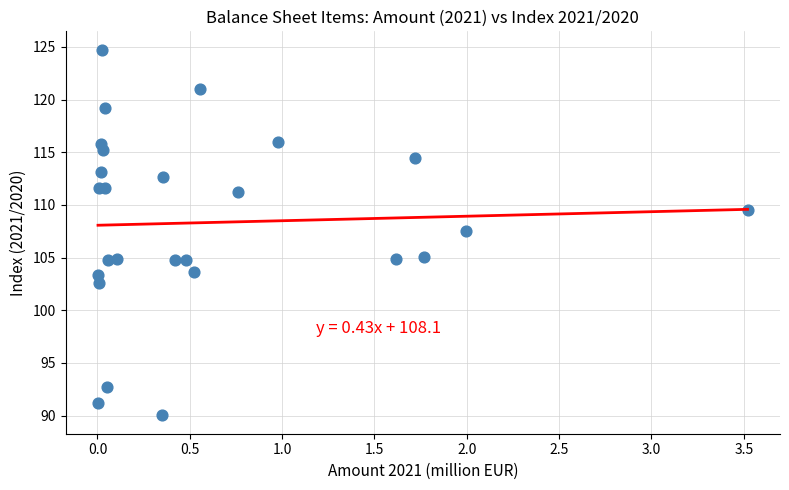

What Y value in the scatter plot is closest to 107?

107.5